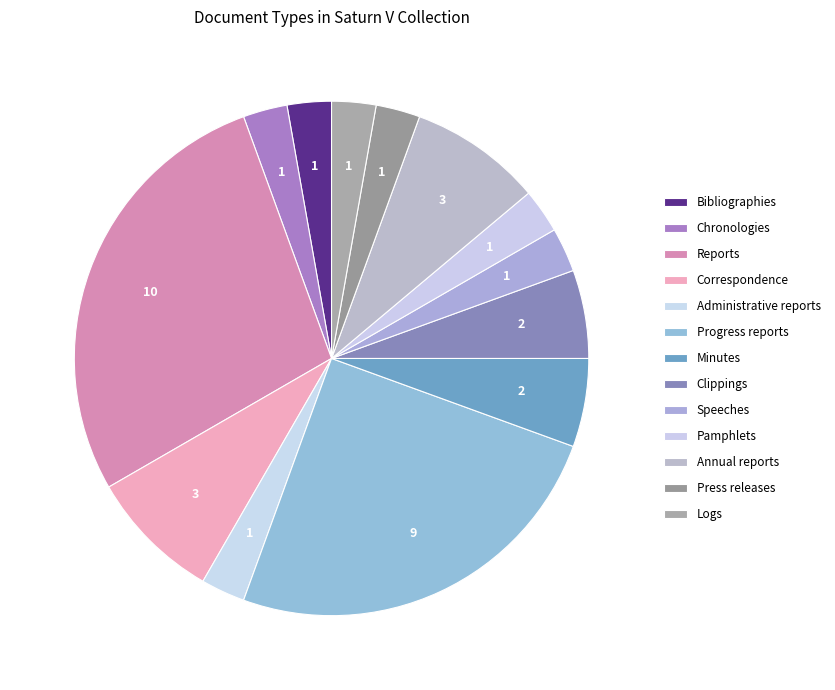

How many segments does this pie chart have?

13